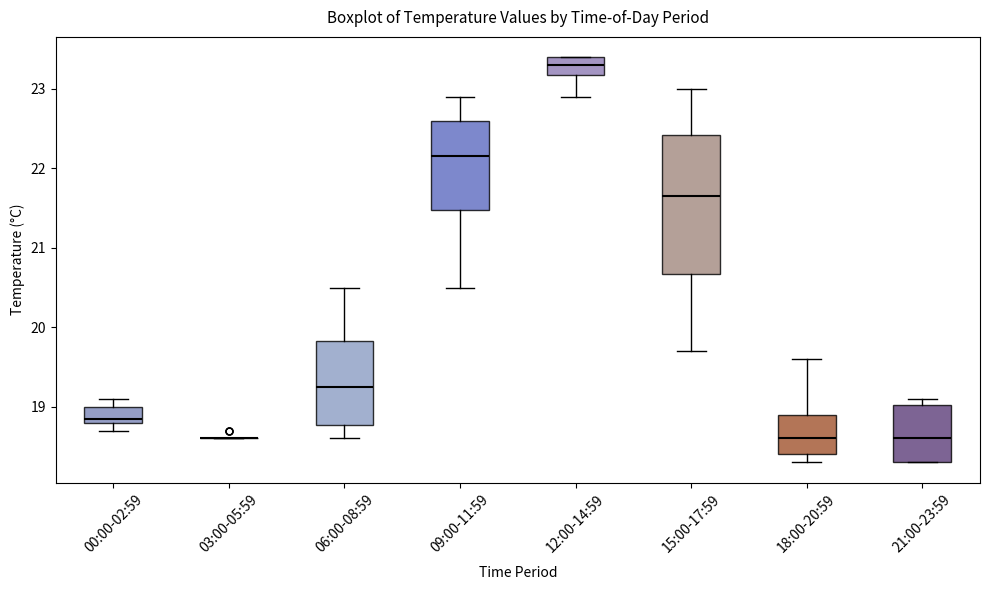

Reading left to right, read every box against the y-axis: the position of its median line, the range the box covers, and the ends of its whiskers. The values are not printed on the chart, so give them approximately, as read against the axis.

00:00-02:59: median 18.9, box 18.8 to 19.0, whiskers 18.7 to 19.1
03:00-05:59: box collapsed to a line at 18.6, whiskers 18.6 to 18.6
06:00-08:59: median 19.3, box 18.8 to 19.8, whiskers 18.6 to 20.5
09:00-11:59: median 22.2, box 21.5 to 22.6, whiskers 20.5 to 22.9
12:00-14:59: median 23.3, box 23.2 to 23.4, whiskers 22.9 to 23.4
15:00-17:59: median 21.7, box 20.7 to 22.4, whiskers 19.7 to 23.0
18:00-20:59: median 18.6, box 18.4 to 18.9, whiskers 18.3 to 19.6
21:00-23:59: median 18.6, box 18.3 to 19.0, whiskers 18.3 to 19.1